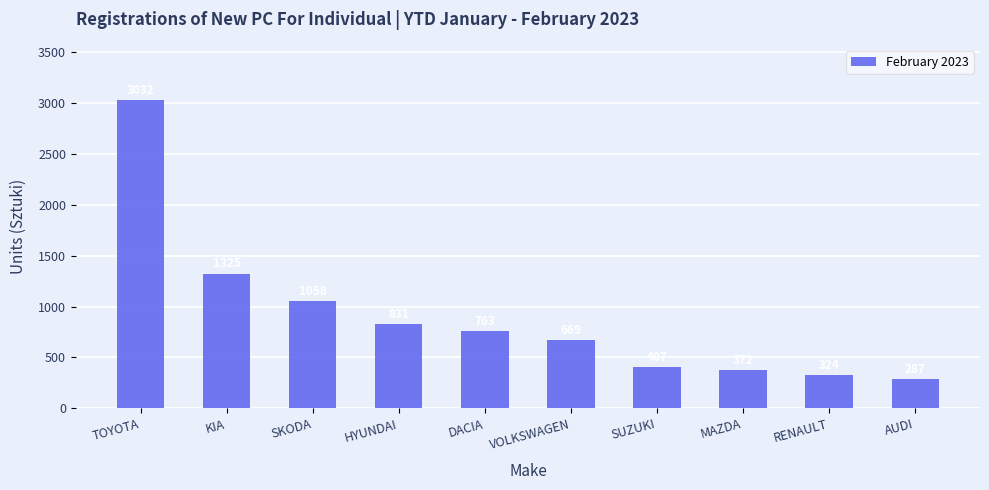

How many data points are less than 763?

5